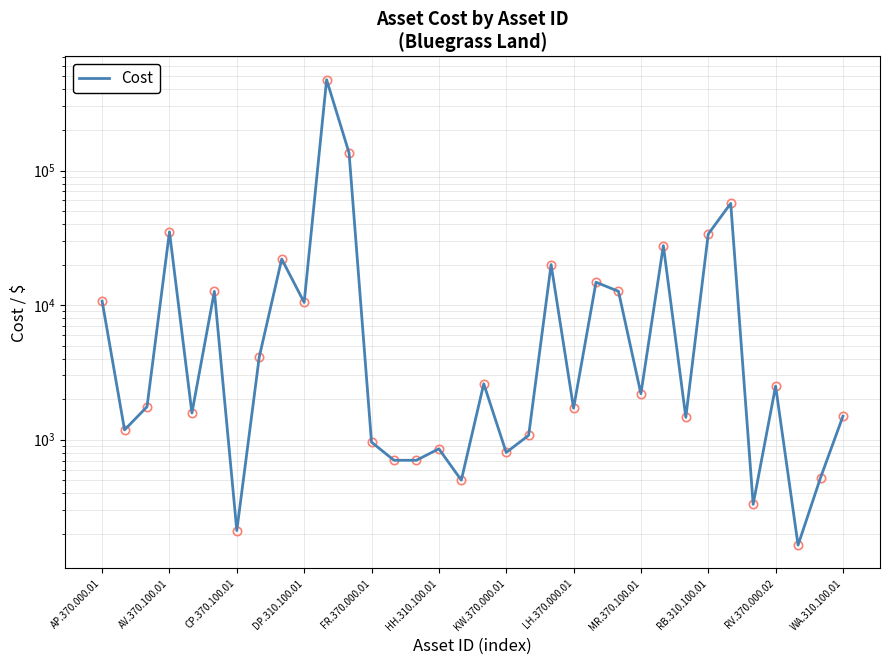

At which category does the chart reach its minimum across all series?

31